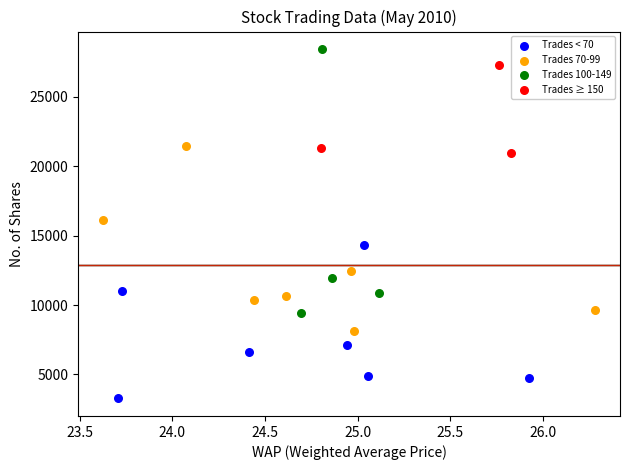

Which series reaches the maximum Y coordinate?

Trades 100-149